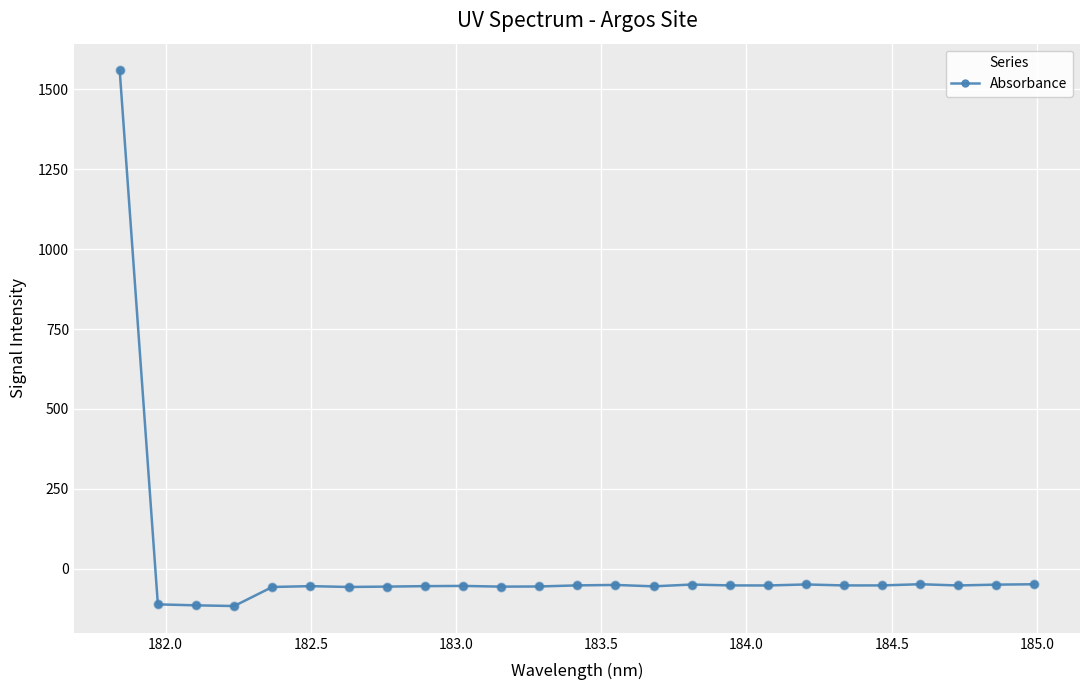

True or false: the data has more than 2 interior local peaks.

True